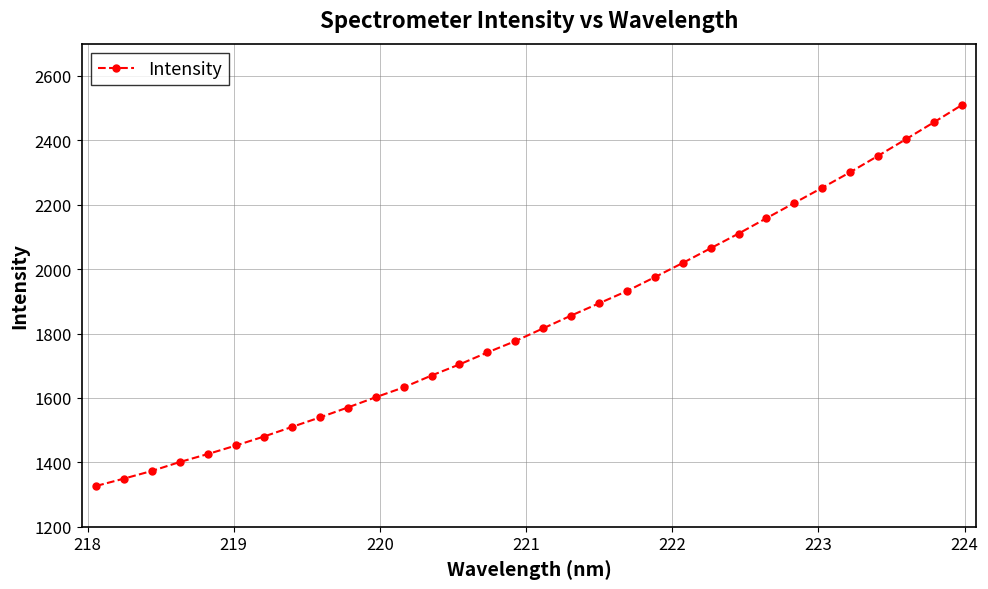

What is the minimum value shown in the chart?

1326.8